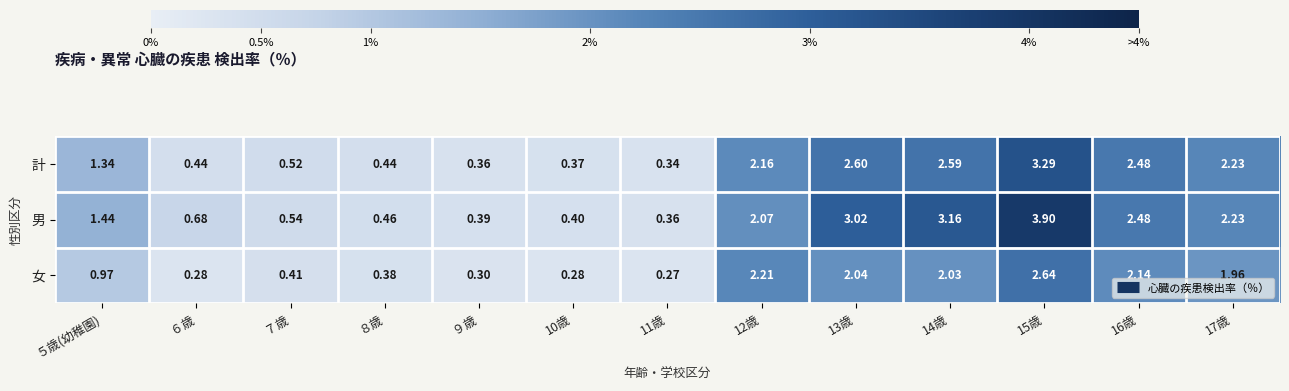

List the series in order of their overall mean, lowest first.

女, 計, 男